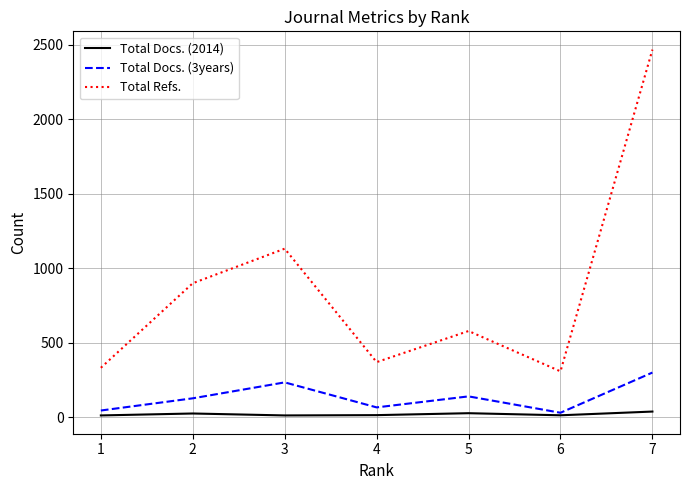

True or false: Total Refs. has a value of 331 at 1.

True